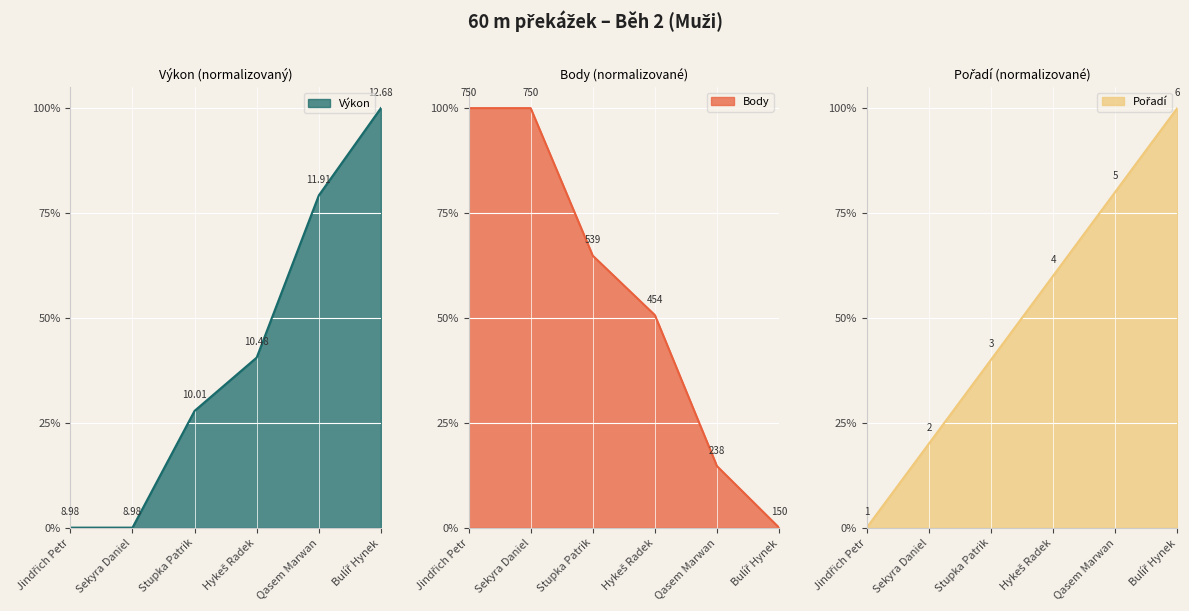

What position from the left is Qasem Marwan?

5